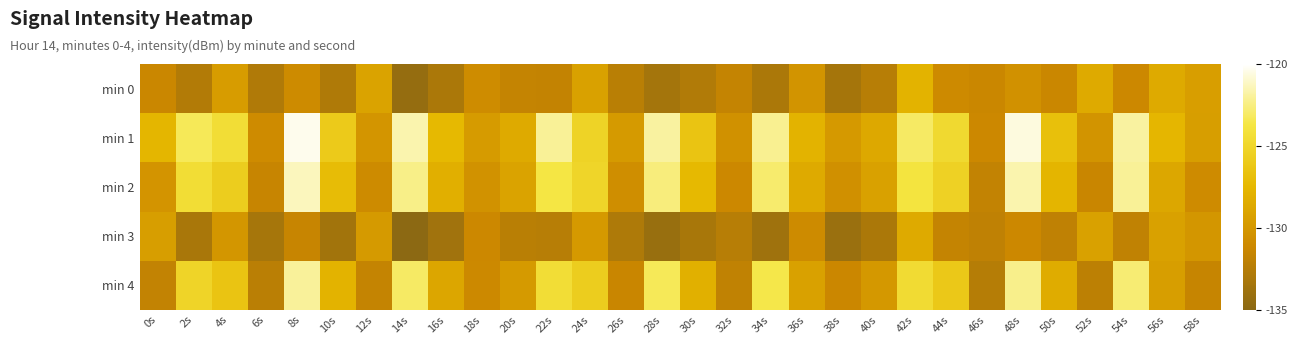

At 52s, list the series in order from largest to smallest.

min 0, min 3, min 1, min 2, min 4